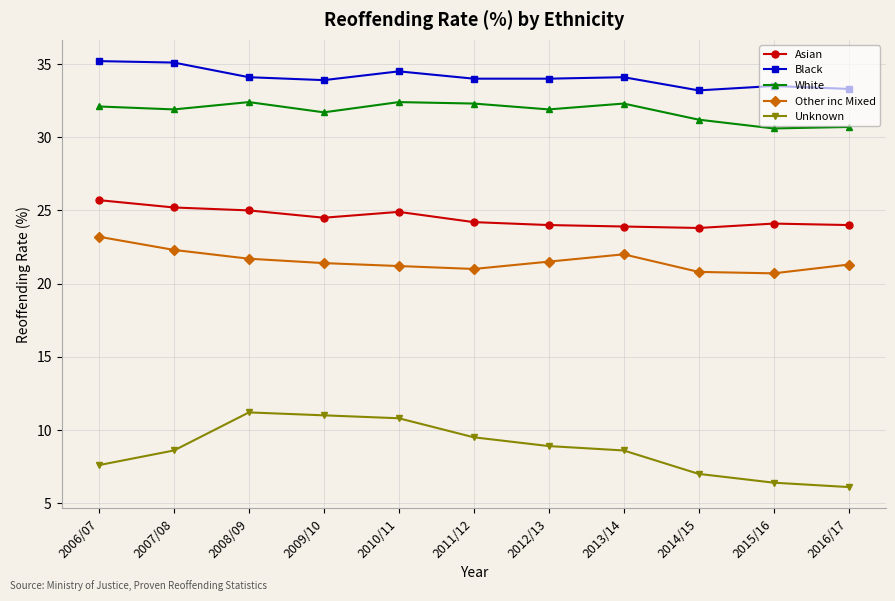

True or false: Unknown and Asian cross at least once.

False